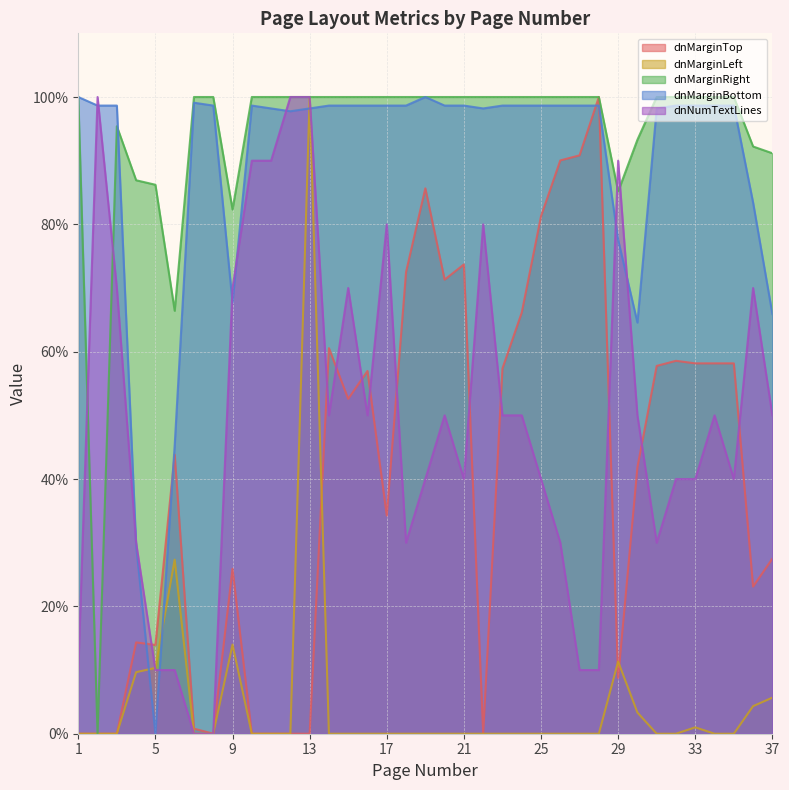

True or false: dnNumTextLines,S,2 has more than 2 points higher than both neighbors.

True